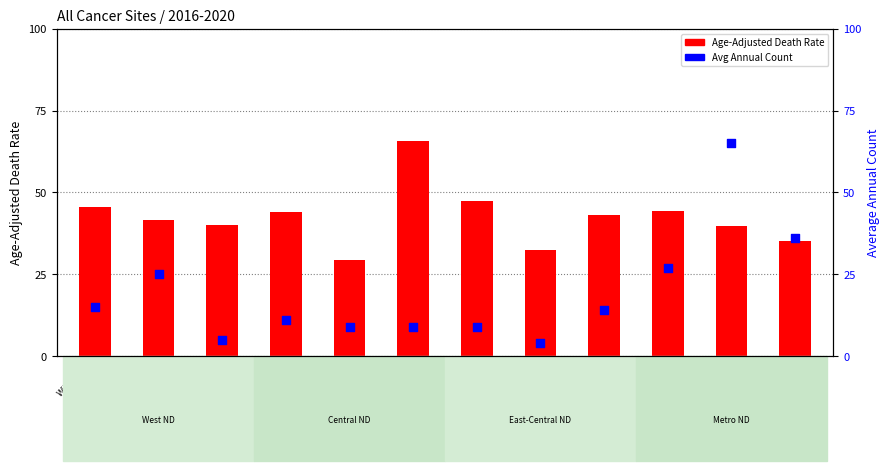

At which category is the sum across all series the highest?

Cass
County